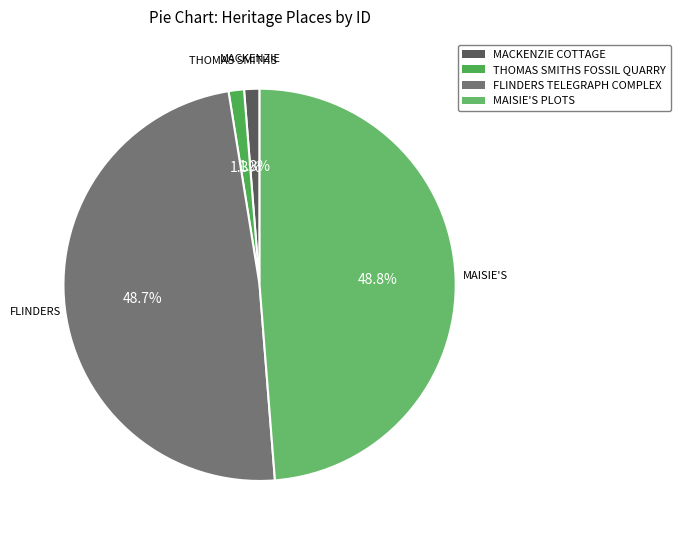

To the nearest percent, what portion does MACKENZIE COTTAGE represent?

1%